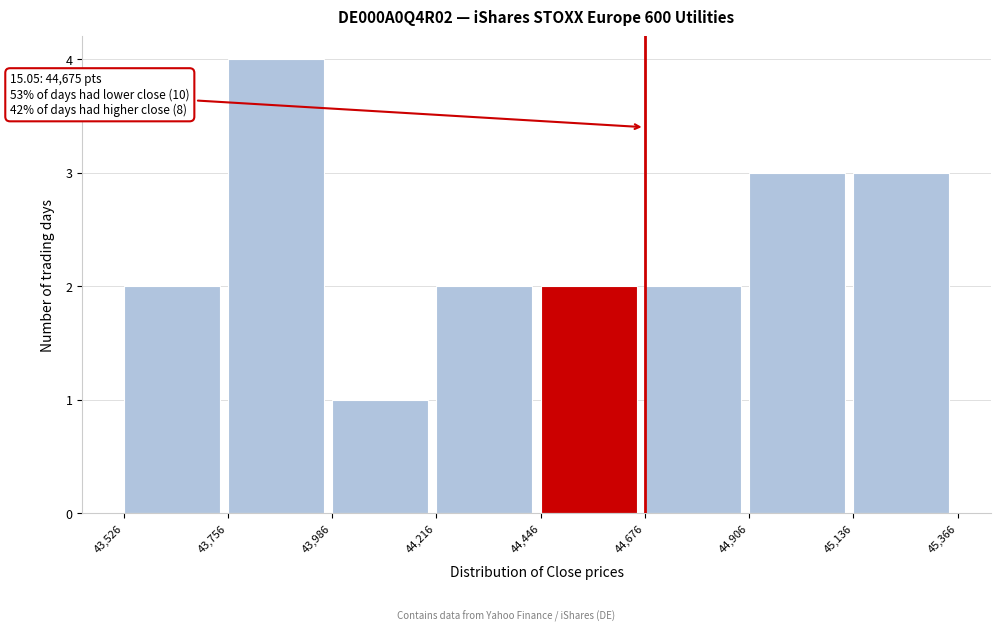

Over which range of the x-axis is the bar tallest?

43,756 to 43,986